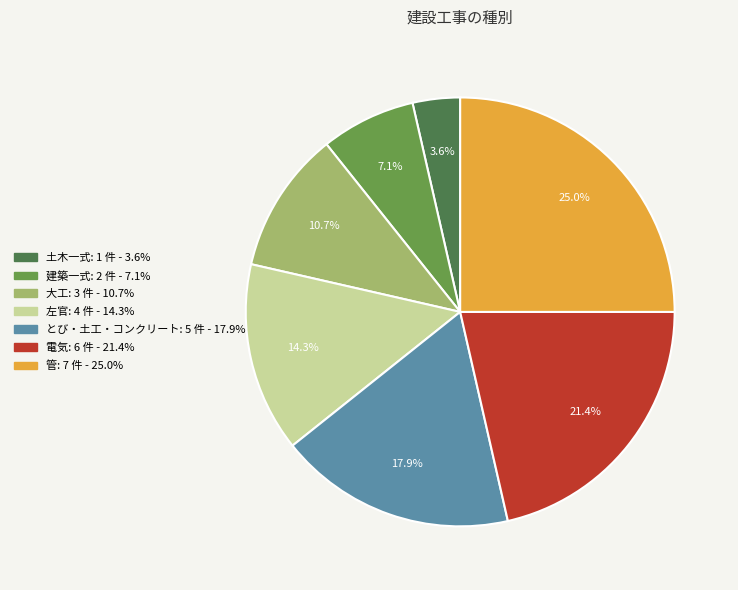

Is the sum of 大工 and 建築一式 greater than half?

No